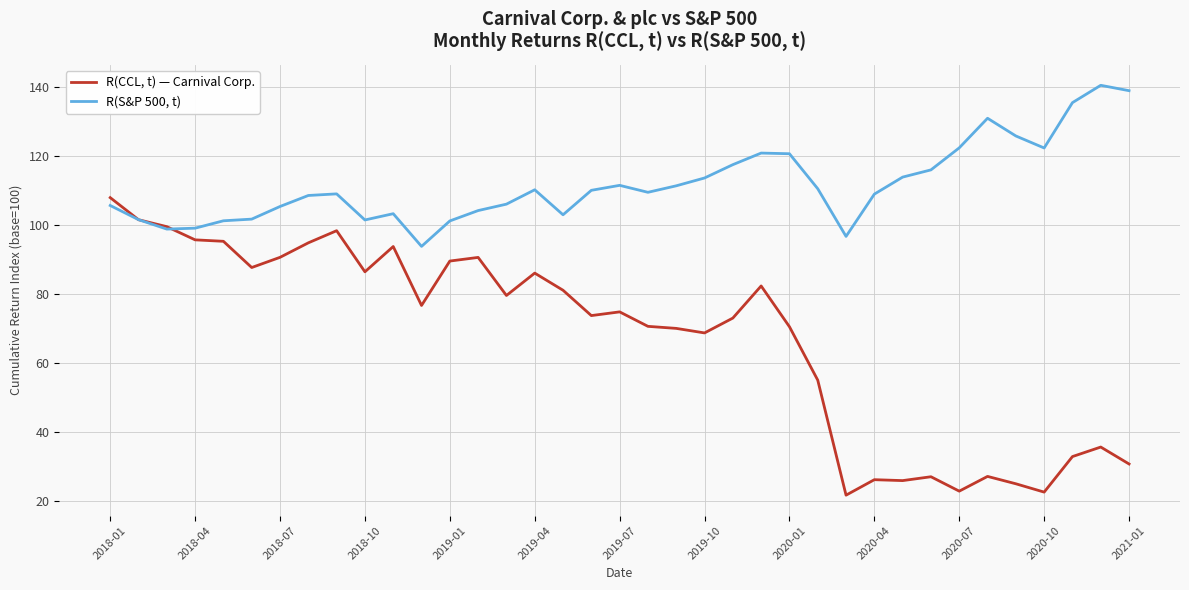

What are all the series names shown in the legend?

R(CCL, t) — Carnival Corp., R(S&P 500, t)